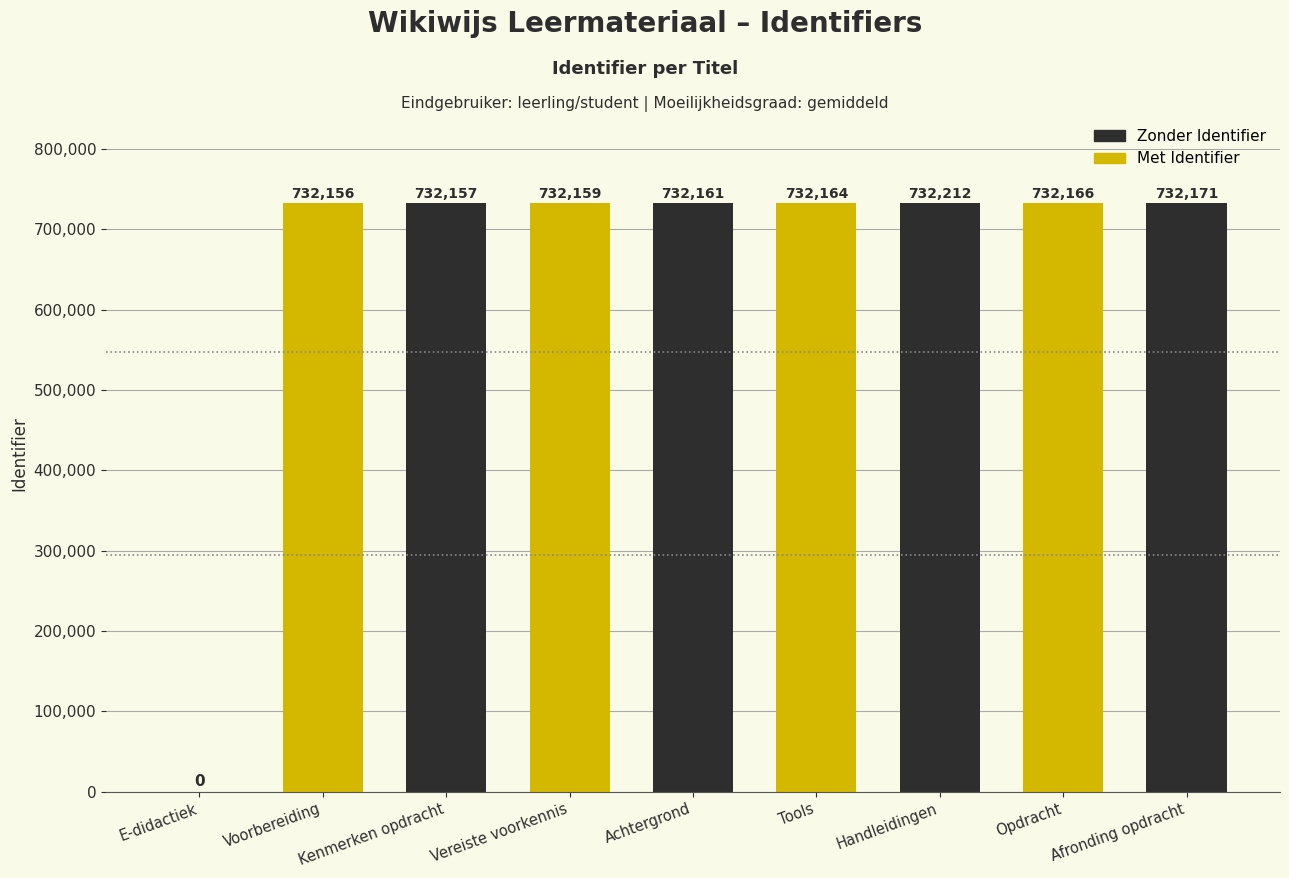

At which label is the value closest to 366106?

Voorbereiding